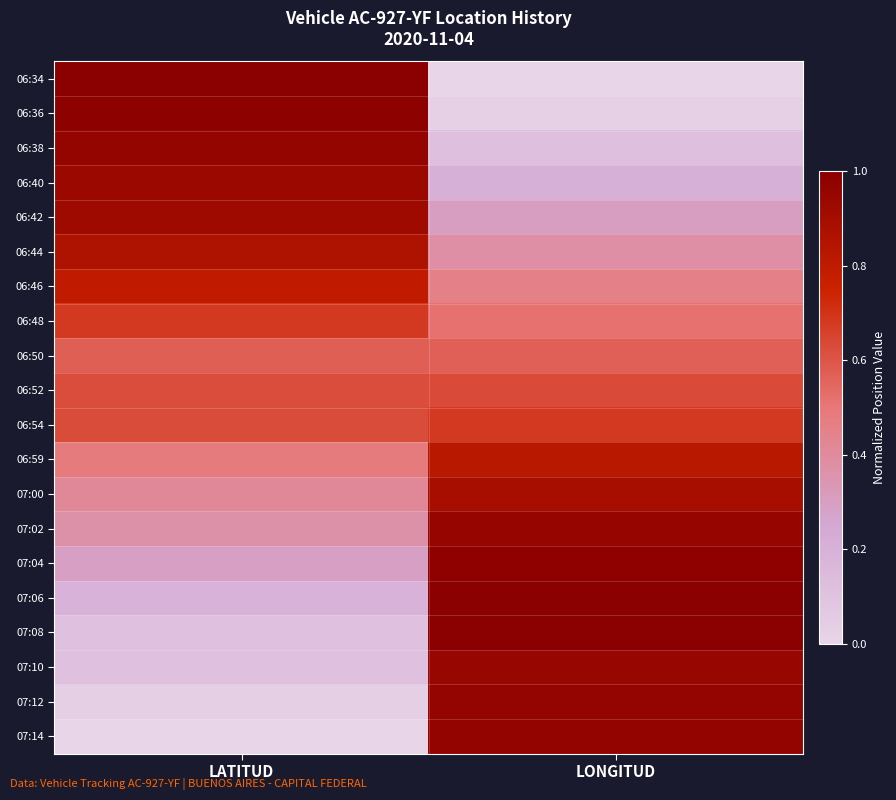

At which category is the sum across all series the highest?

LONGITUD